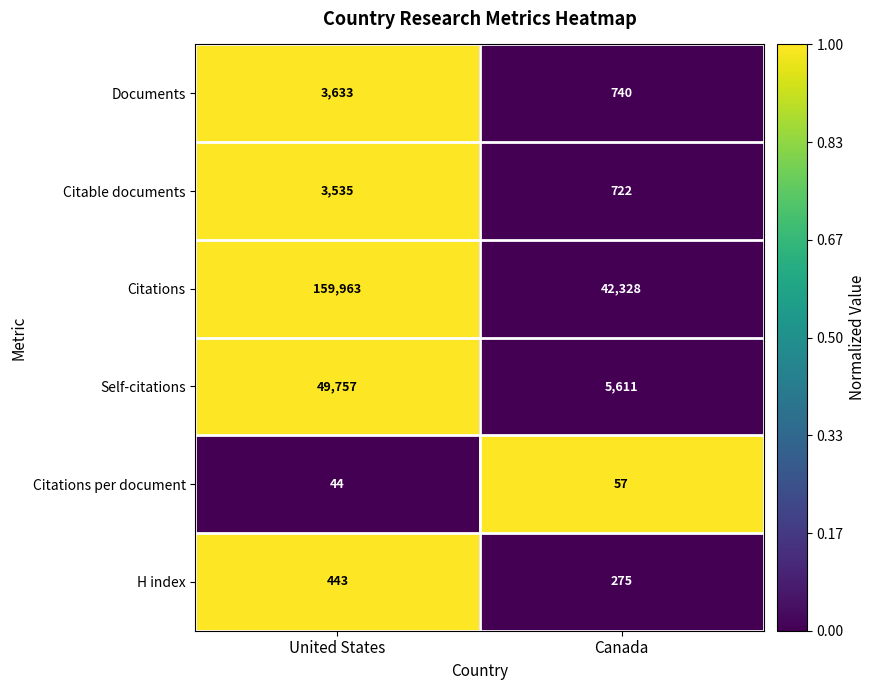

Reading right to left, transcribe all the data shown in this chart.

Documents: Canada=740	United States=3633
Citable documents: Canada=722	United States=3535
Citations: Canada=42328	United States=159963
Self-citations: Canada=5611	United States=49757
Citations per document: Canada=57	United States=44
H index: Canada=275	United States=443